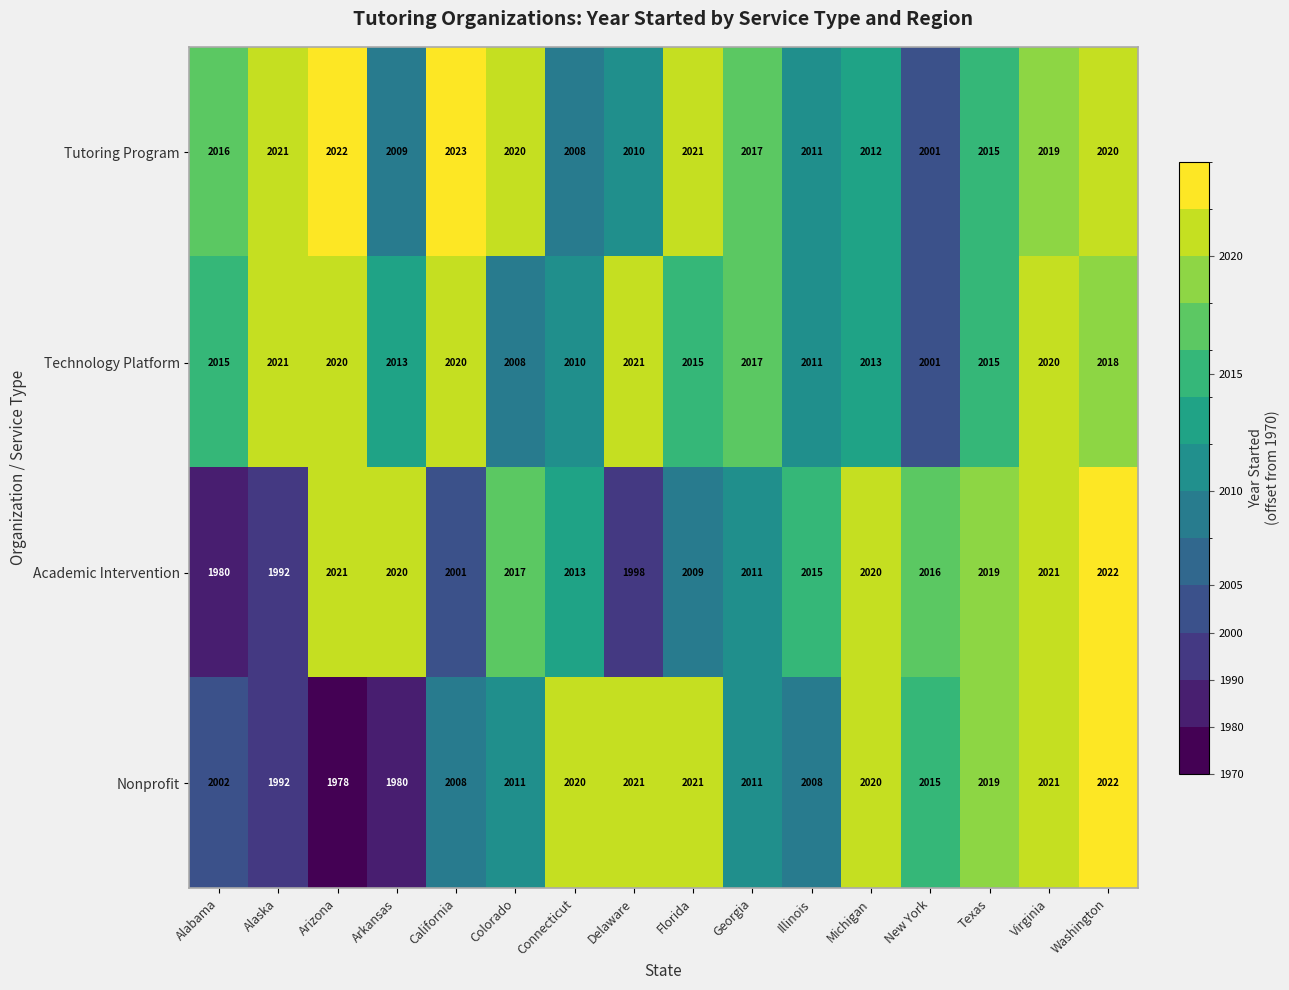

The Nonprofit series shows 1978 at Arizona. True or false?

True